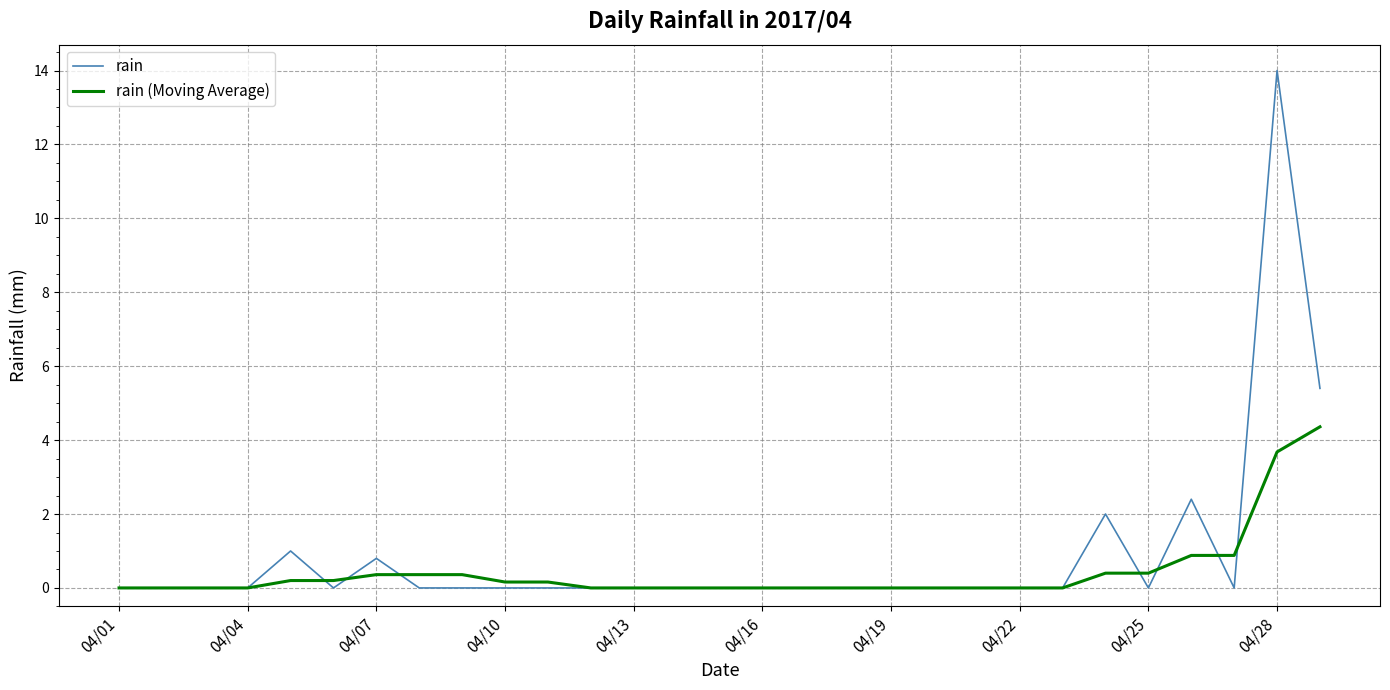

What is the average value of the rain series?

0.9